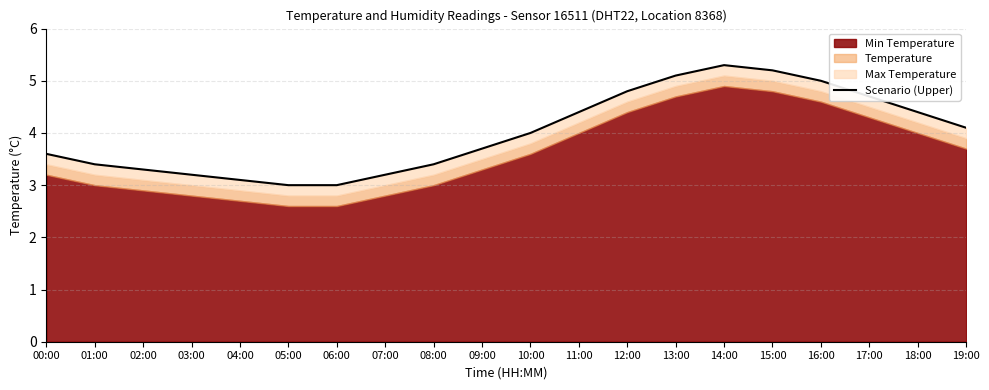

True or false: there are more than 2 points higher than both neighbors.

False